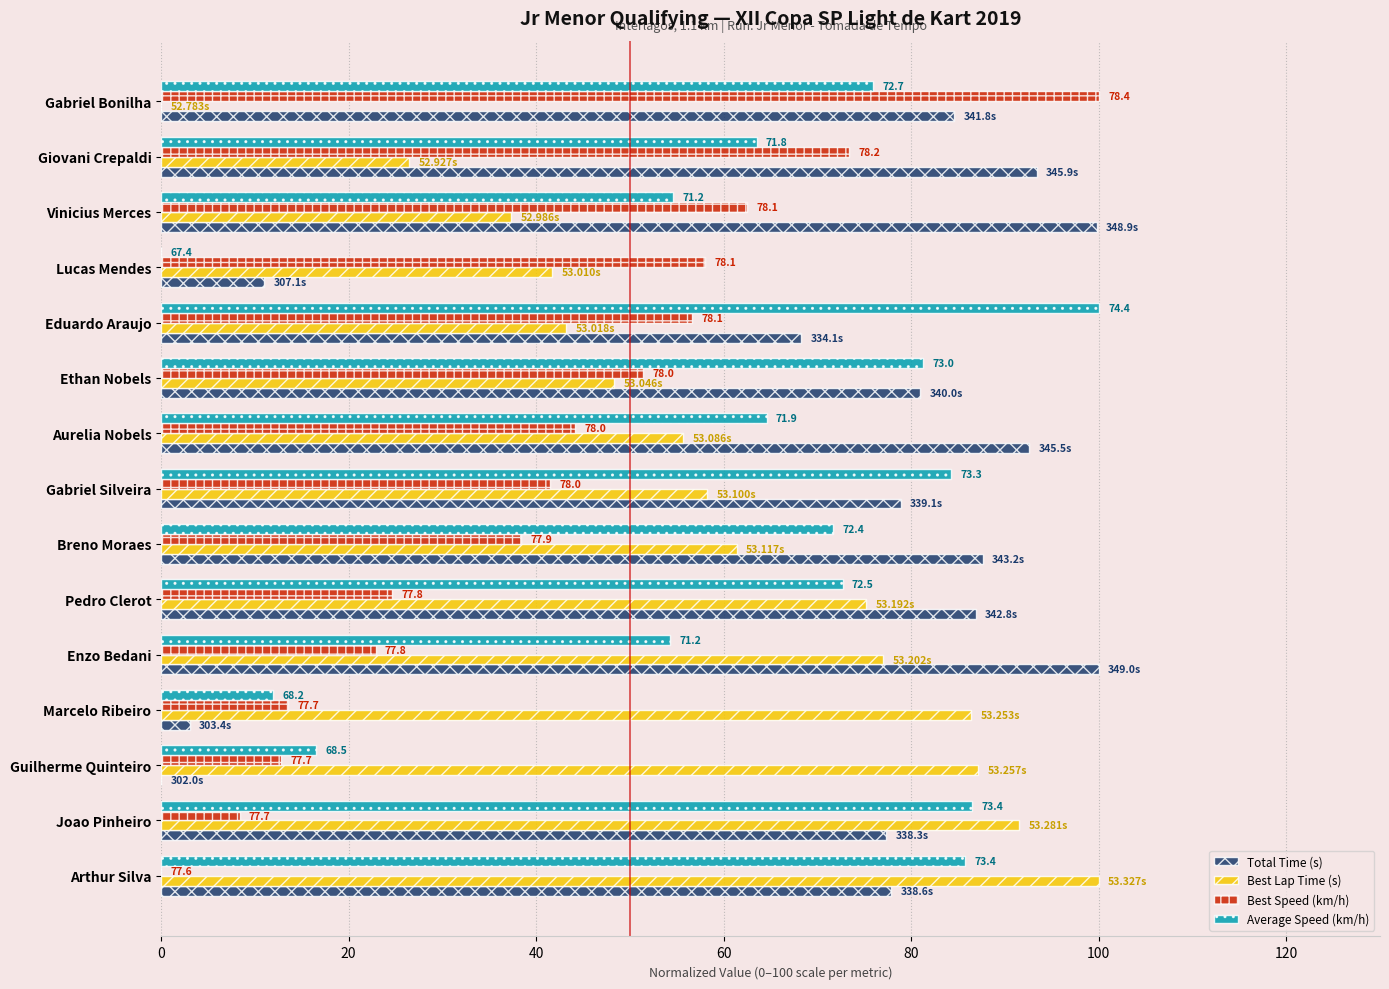

What is the highest value of the Best Lap Time (s) series?

100.0